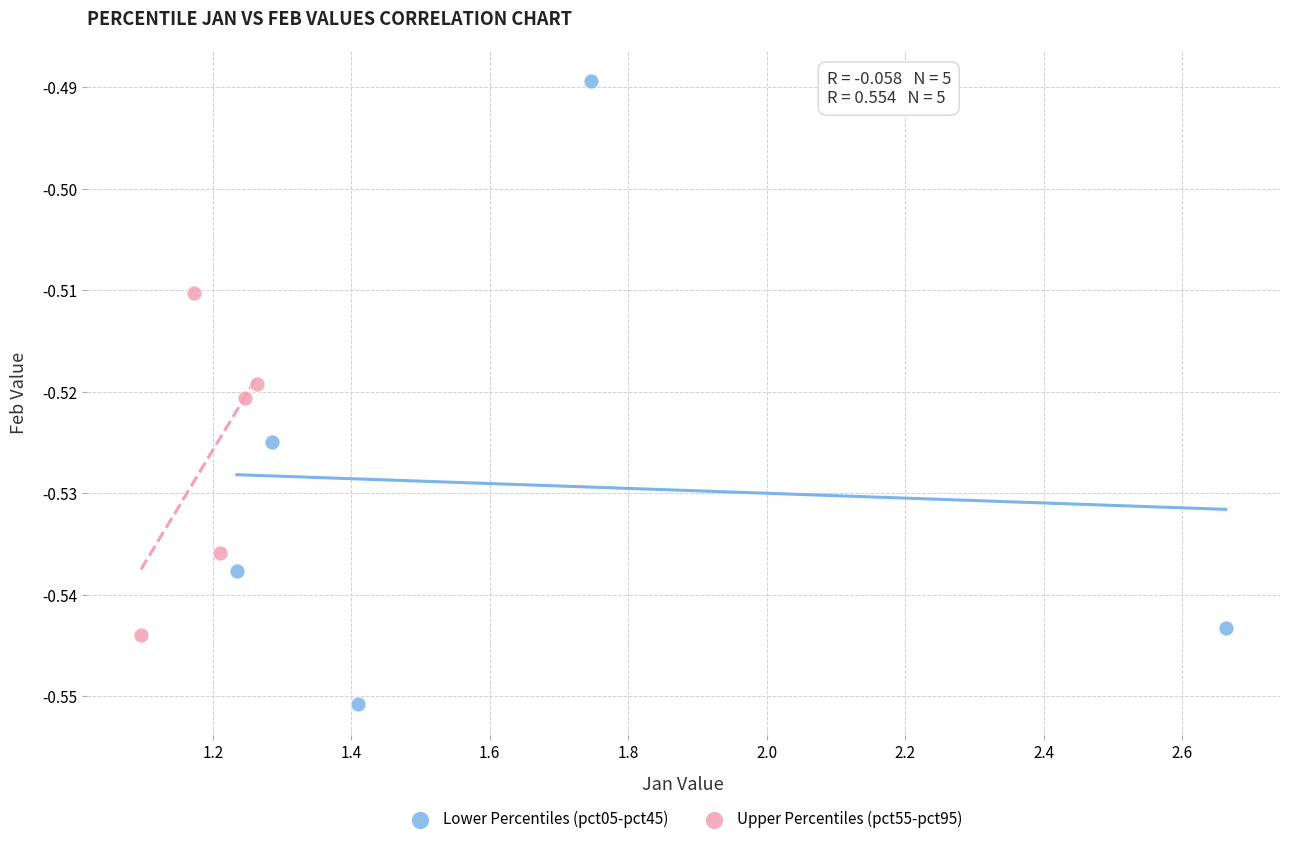

Which series contains the highest Y value?

Lower Percentiles (pct05-pct45)